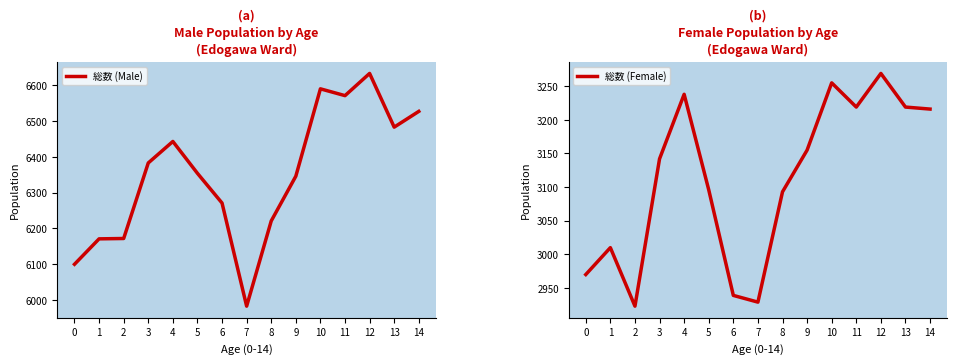

Which category has the highest value across all series?

12